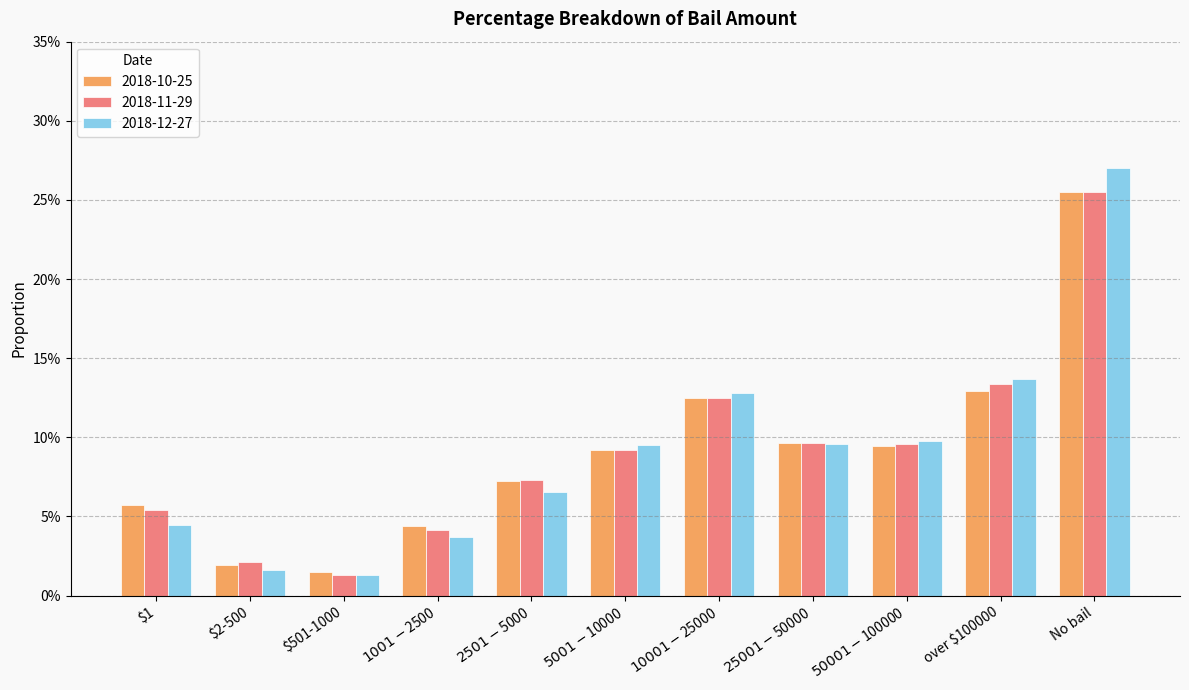

Which series has the largest total across all categories?

2018-10-25